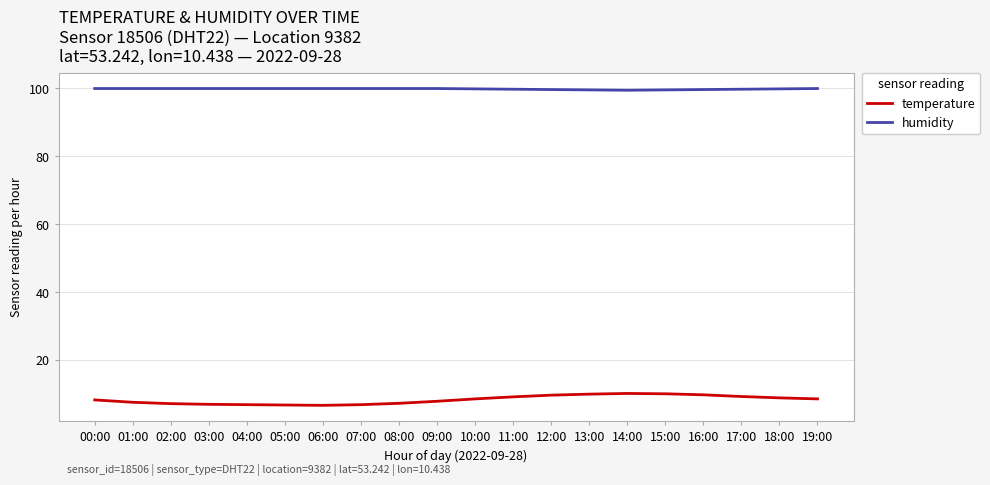

Does the chart have visible grid lines?

Yes